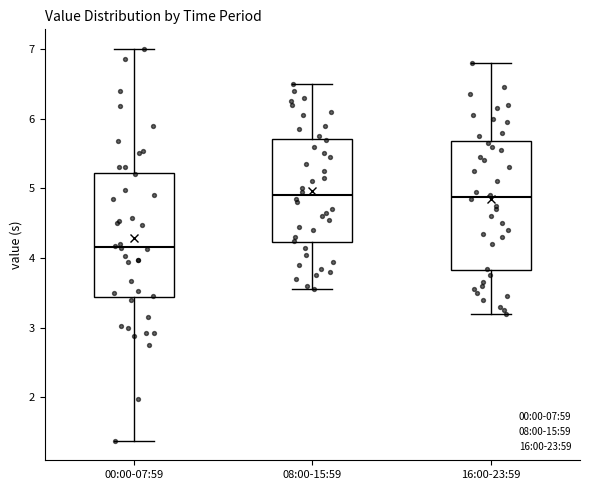

Reading left to right, read every box against the y-axis: the position of its median line, the range the box covers, and the ends of its whiskers. The values are not printed on the chart, so give them approximately, as read against the axis.

00:00-07:59: median 4.2, box 3.4 to 5.2, whiskers 1.4 to 7.0
08:00-15:59: median 4.9, box 4.2 to 5.7, whiskers 3.6 to 6.5
16:00-23:59: median 4.9, box 3.8 to 5.7, whiskers 3.2 to 6.8